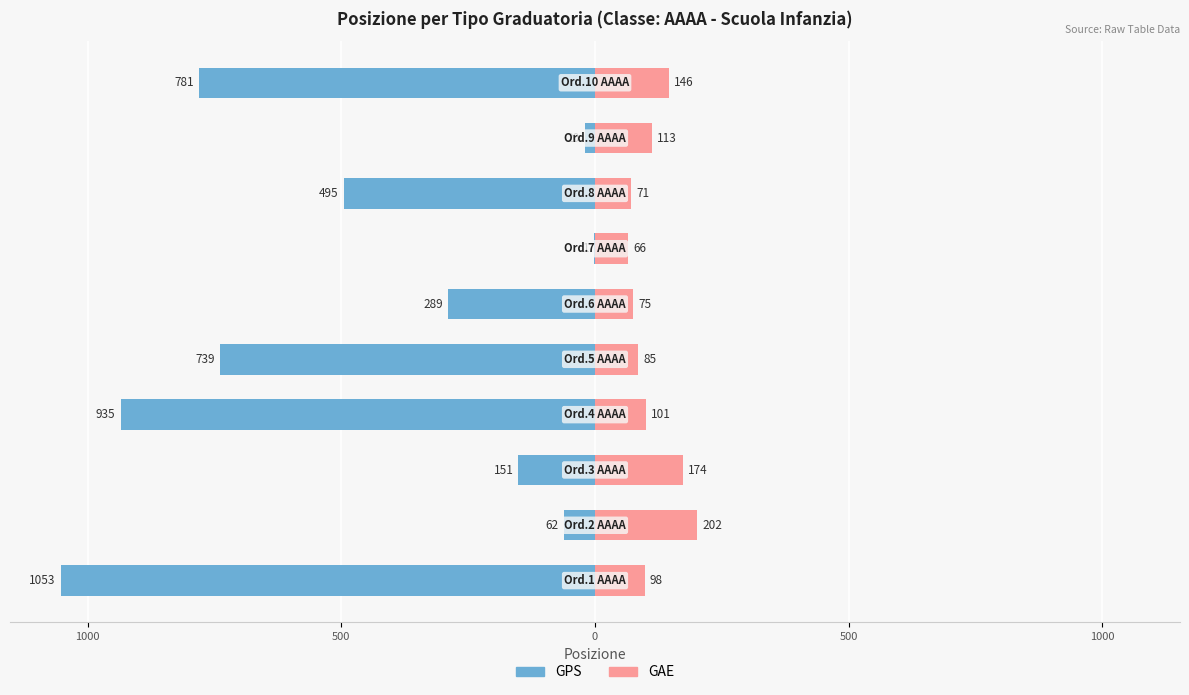

Reading left to right, transcribe all the data shown in this chart.

GPS: -1053	-62	-151	-935	-739	-289	-1	-495	-20	-781
GAE: 98	202	174	101	85	75	66	71	113	146